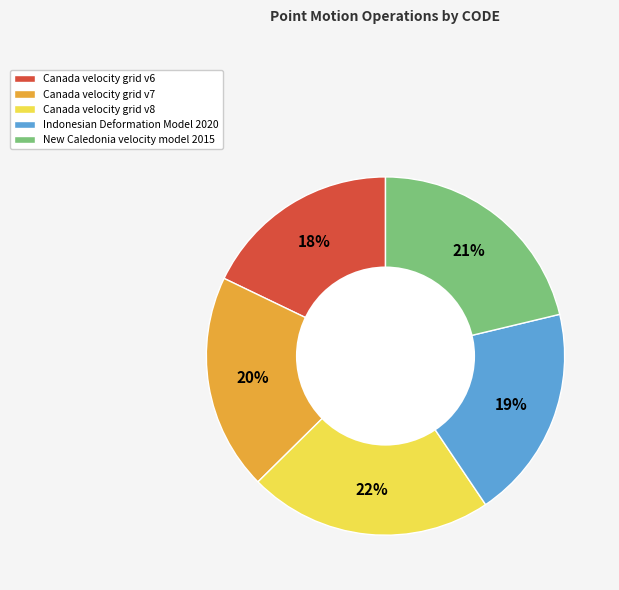

True or false: New Caledonia velocity model 2015 accounts for 9% of the total.

False